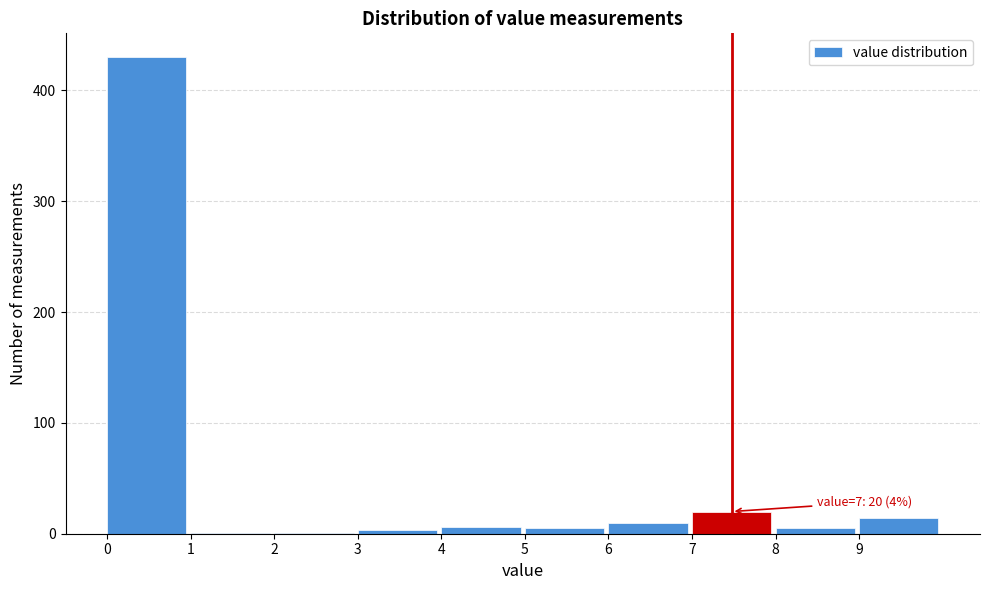

Over which range of the x-axis is the bar tallest?

0 to 1